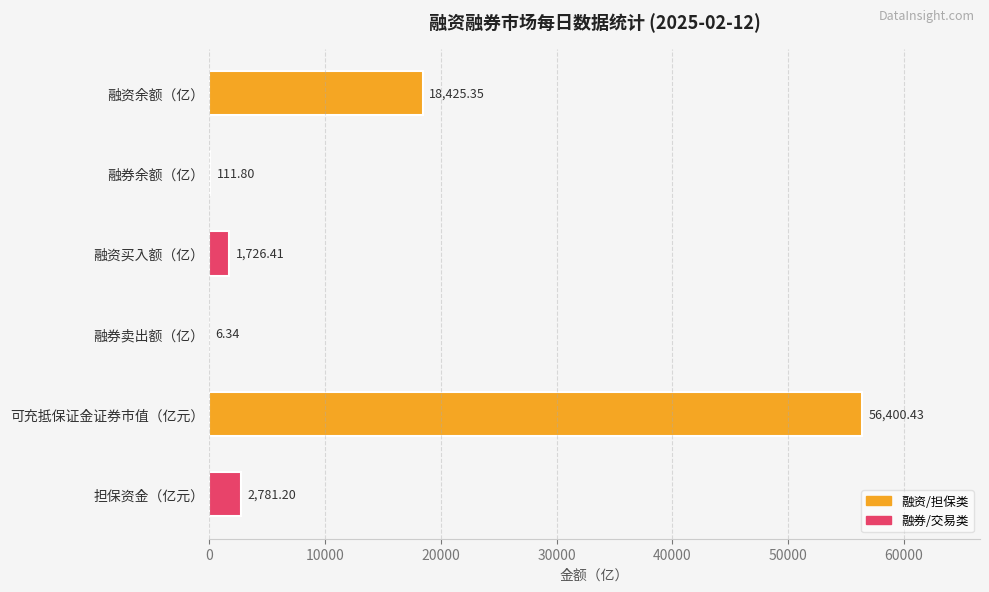

What is the change in value from 融资买入额（亿） to 融券卖出额（亿）?

-1720.1